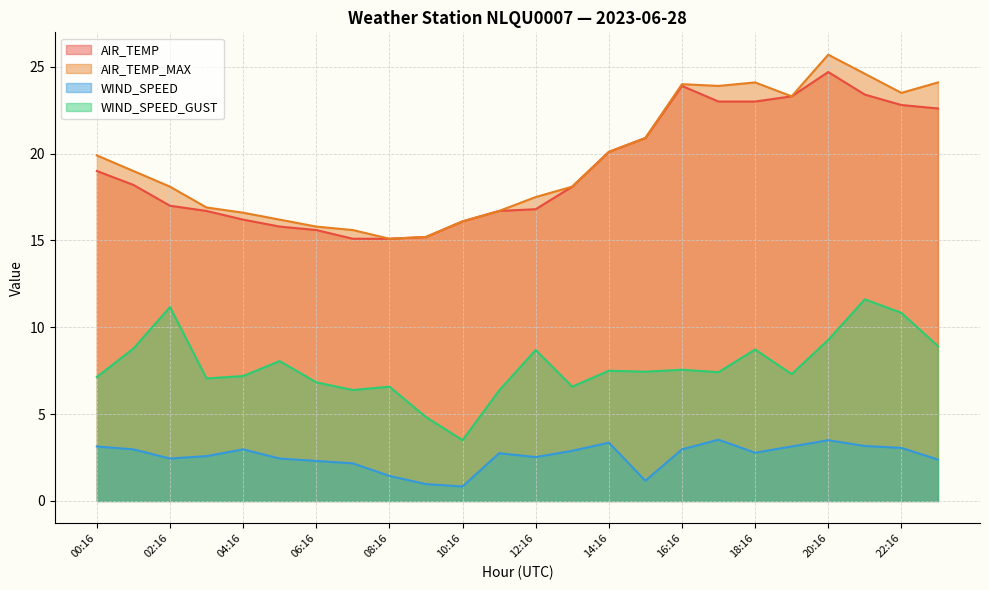

The AIR_TEMP_MAX series shows 34.0 at 00:16. True or false?

False